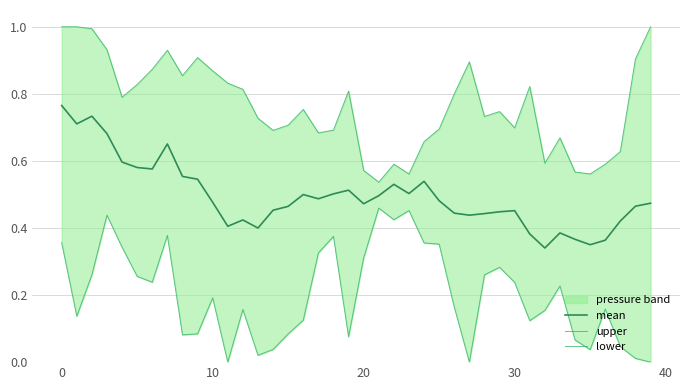

How many lines are shown in the chart?

3